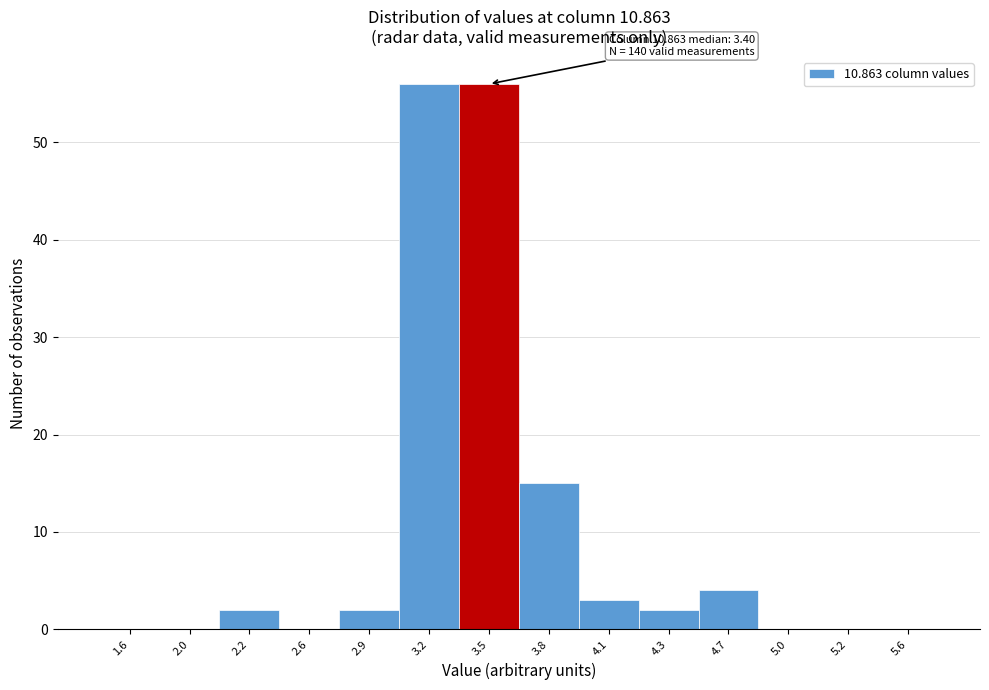

Reading left to right, extract all data points from this chart.

1.6=0	2.0=0	2.2=2	2.6=0	2.9=2	3.2=56	3.5=56	3.8=15	4.1=3	4.3=2	4.7=4	5.0=0	5.2=0	5.6=0